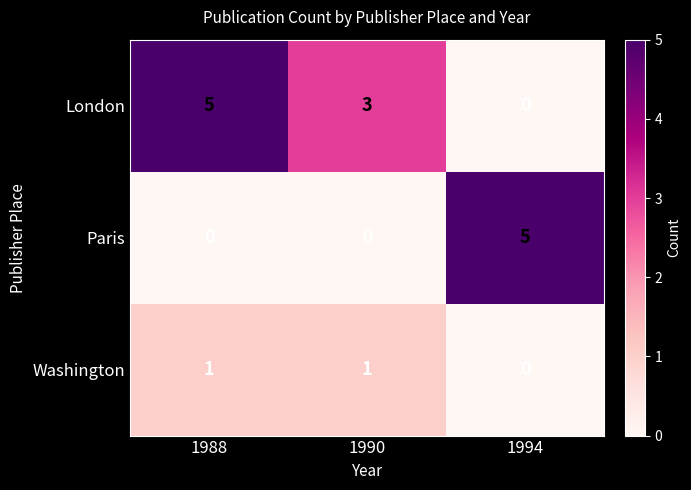

What is the difference between the London values at 1994 and 1988?

5